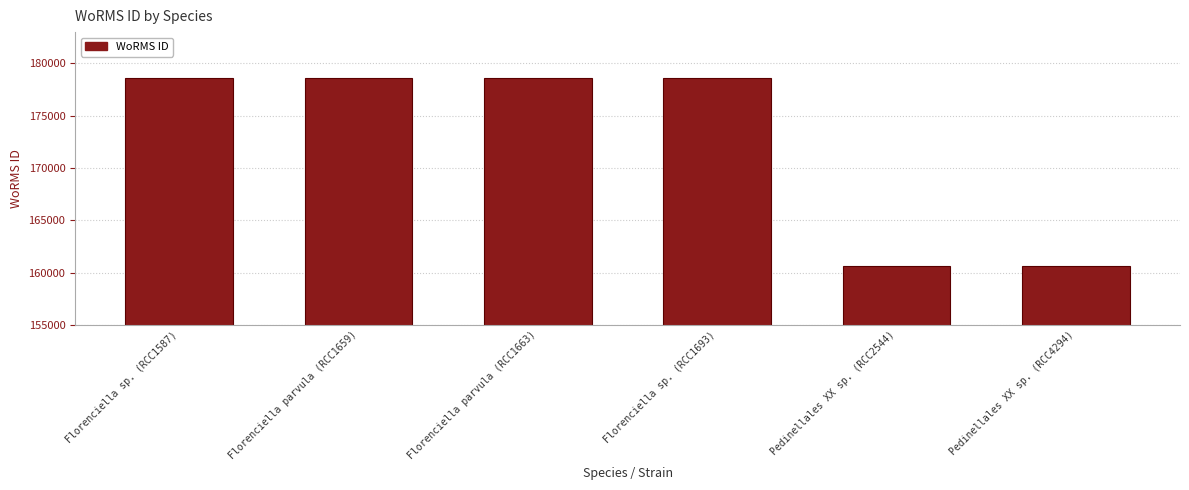

What is the greatest value displayed?

178628